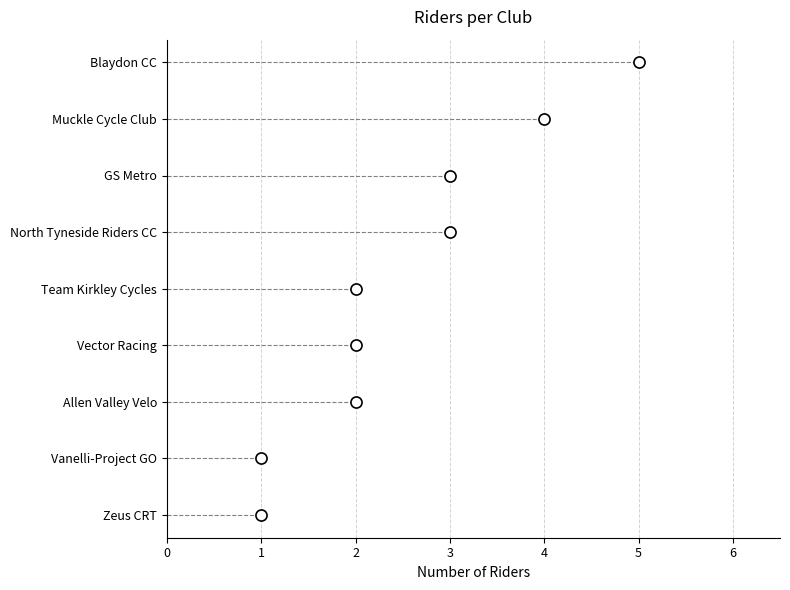

Rank the categories by value from highest to lowest.

Blaydon CC, Muckle Cycle Club, North Tyneside Riders CC, GS Metro, Allen Valley Velo, Vector Racing, Team Kirkley Cycles, Zeus CRT, Vanelli-Project GO